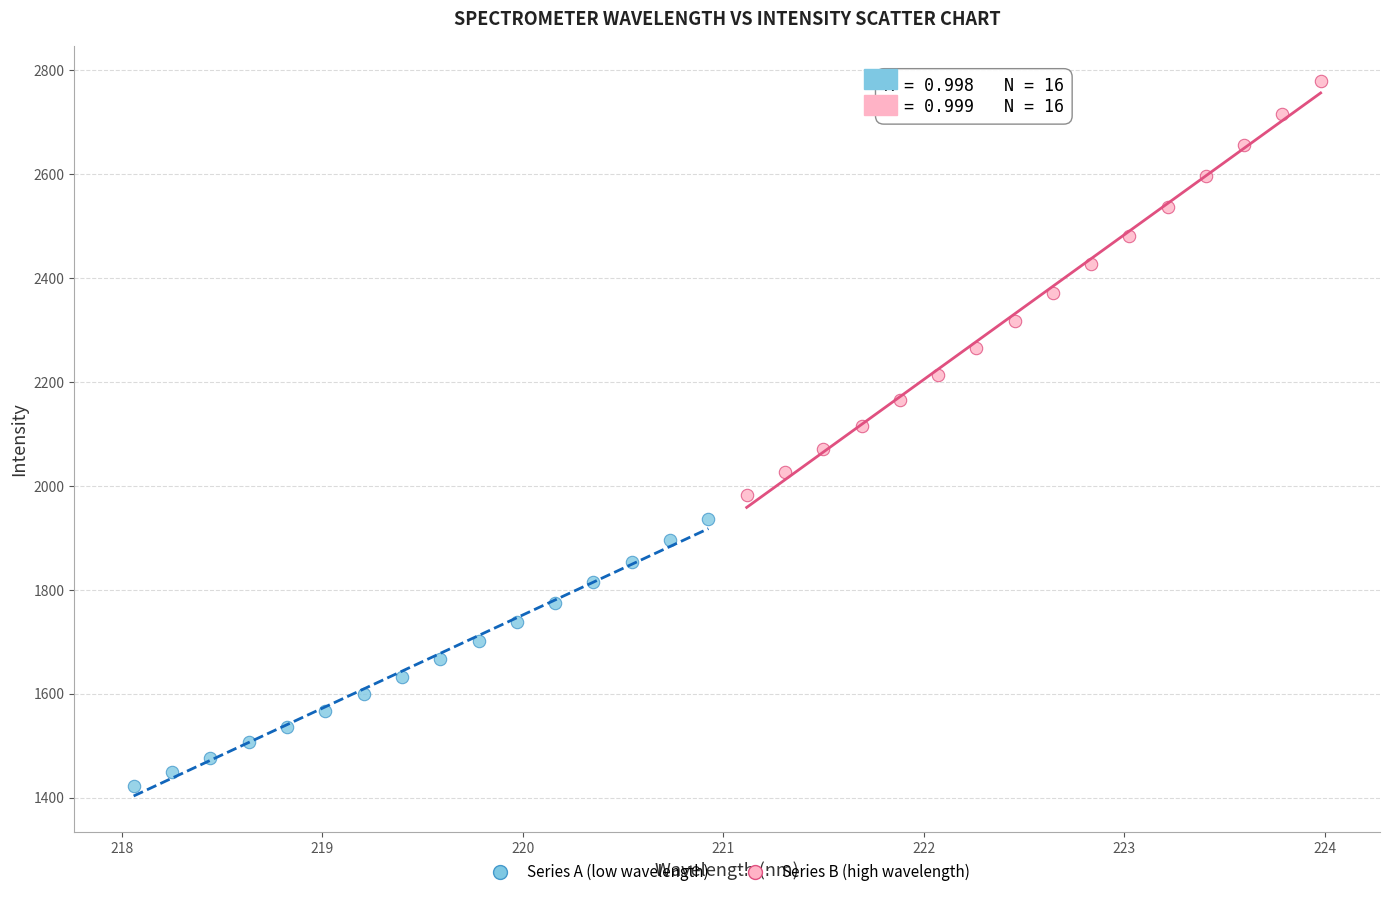

What are all the series names shown in the legend?

Series A (low wavelength), Series B (high wavelength)